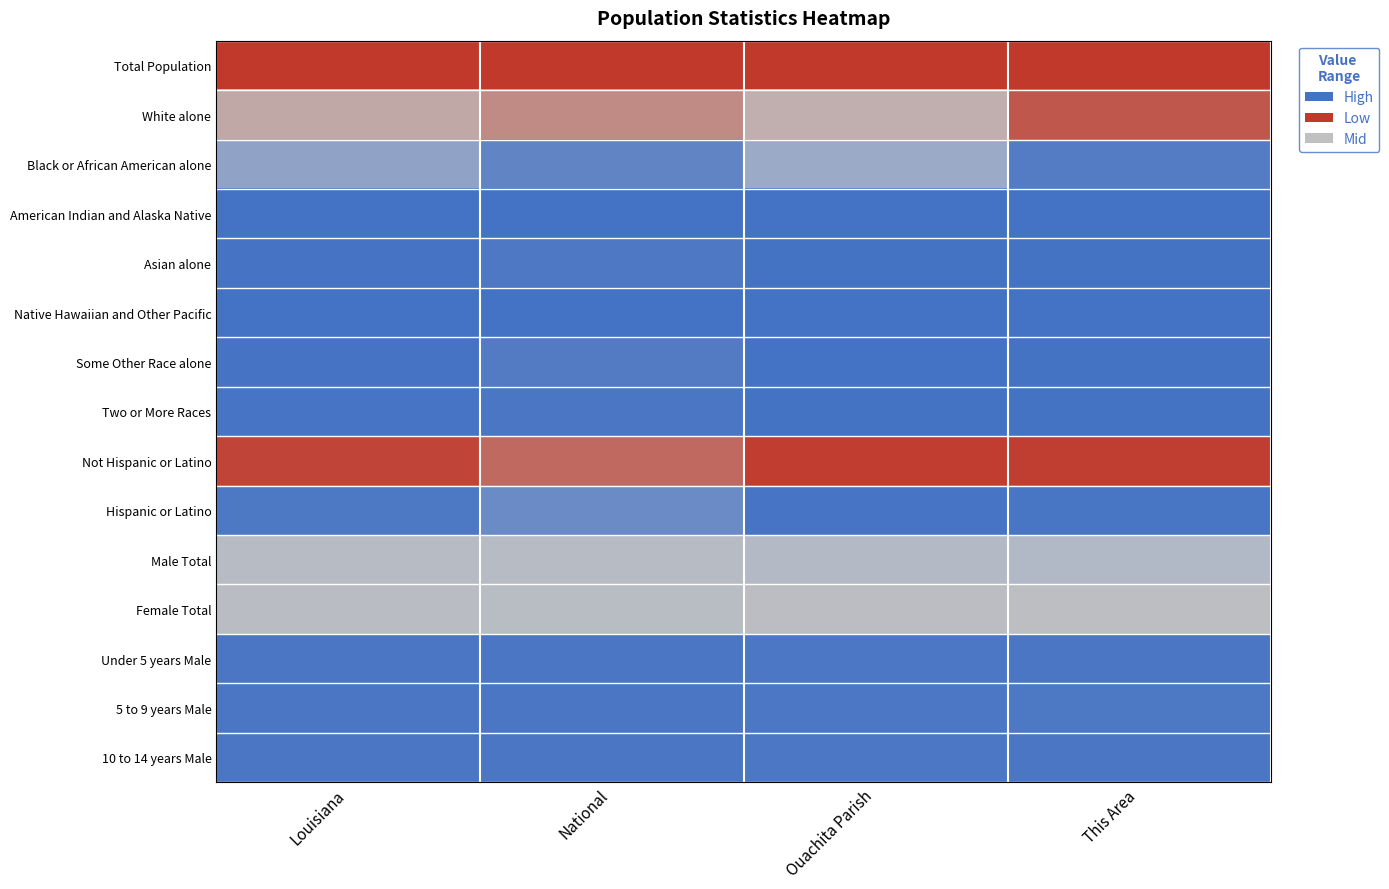

What is the difference between the highest and lowest values at Louisiana?

1.0